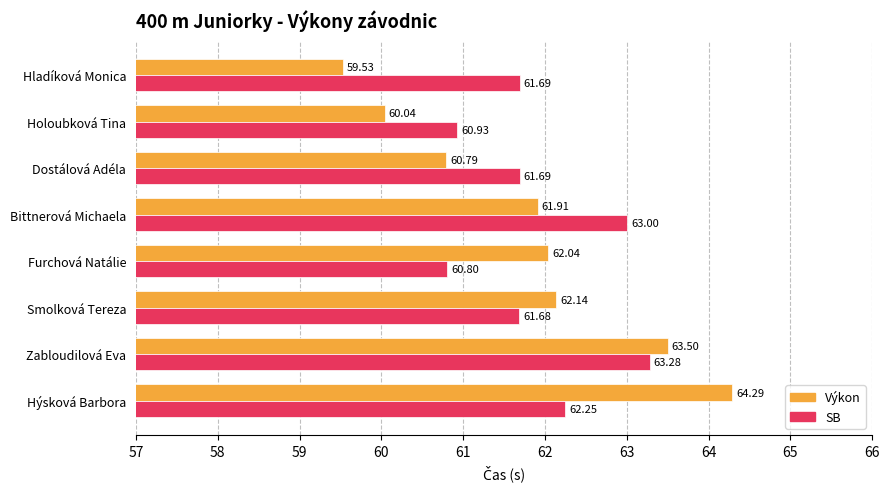

Rank the series by their maximum value, from lowest to highest.

SB, Výkon